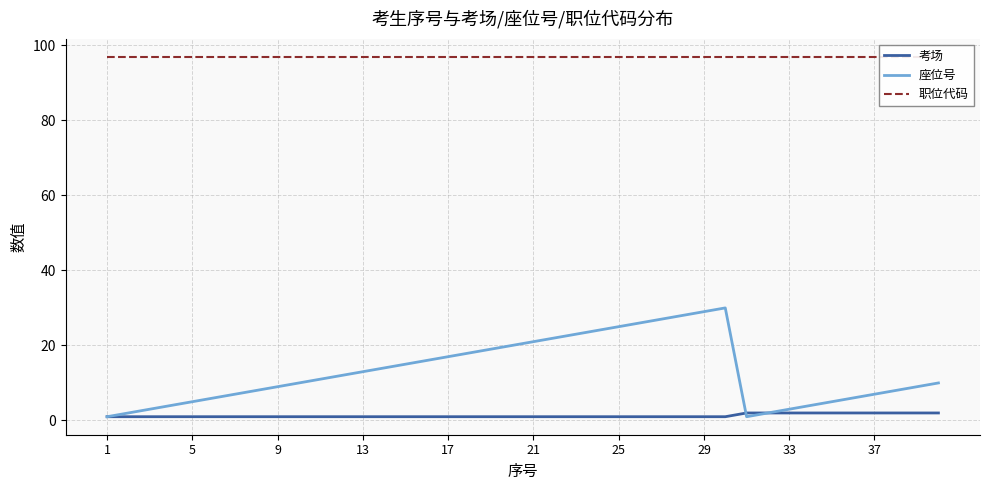

What is the label of the 24th point from the right?

17